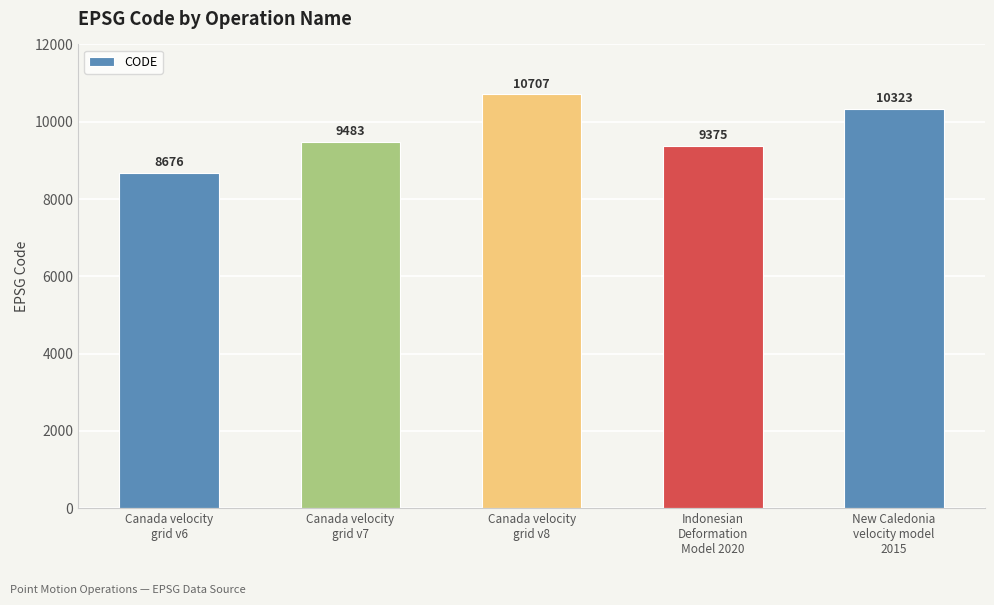

List the labels in order of value, largest first.

Canada velocity
grid v8, New Caledonia
velocity model
2015, Canada velocity
grid v7, Indonesian
Deformation
Model 2020, Canada velocity
grid v6